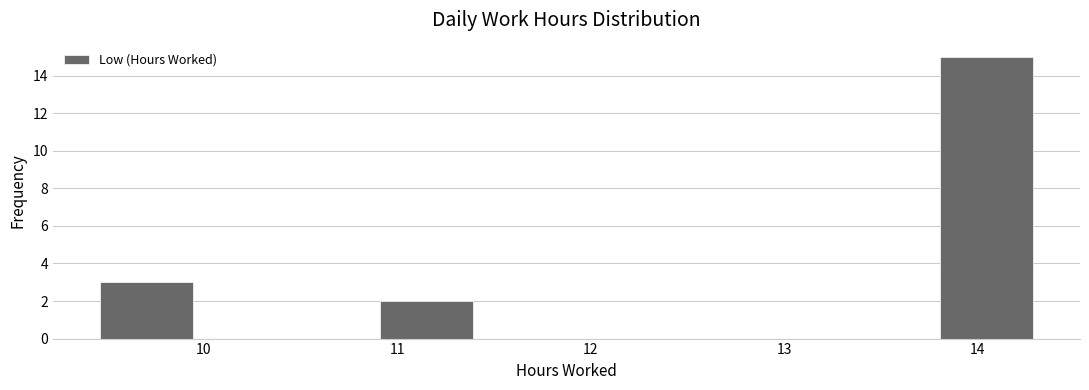

Which range on the x-axis has the tallest bar?

13.8 to 14.3